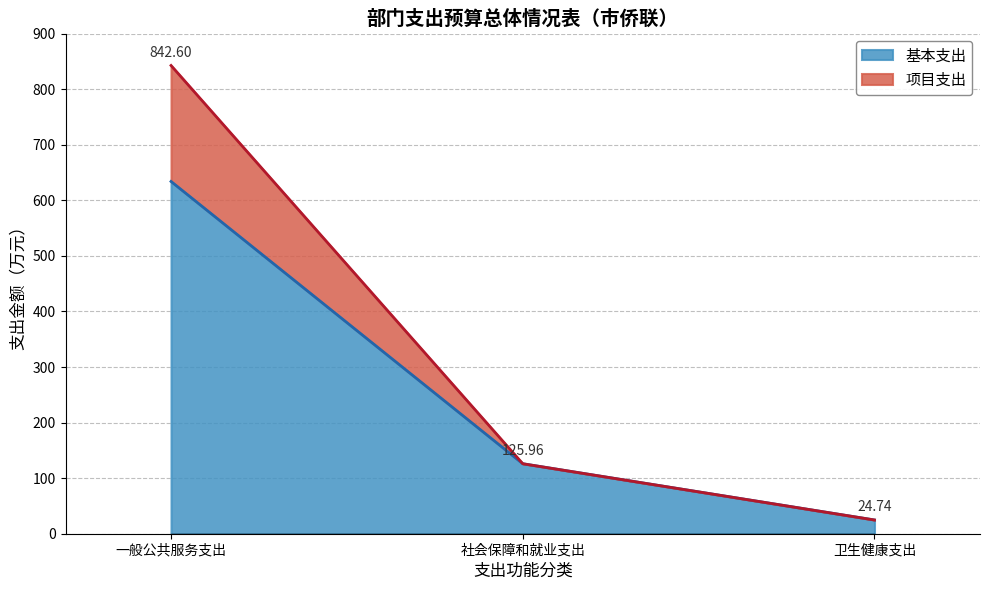

Which series has the widest spread of values?

项目支出